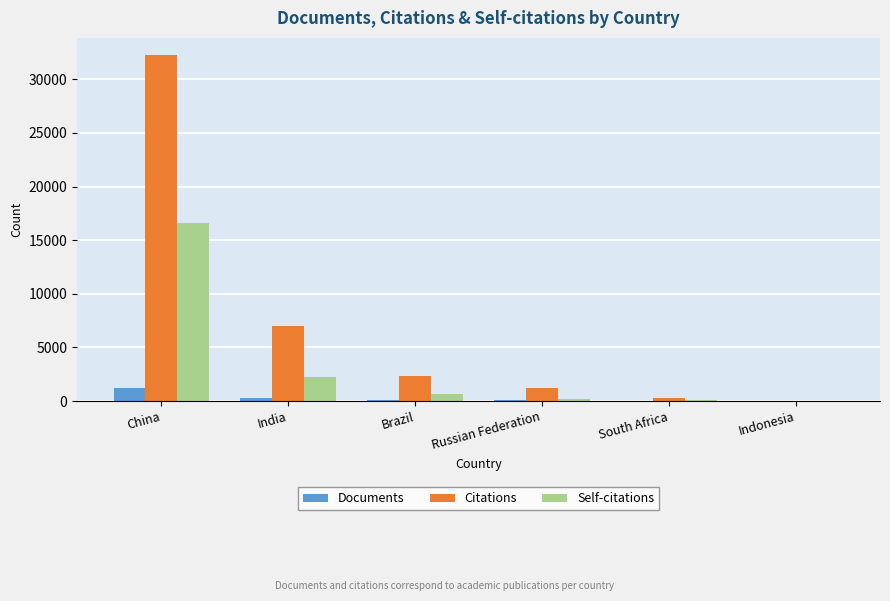

How many groups of bars are there?

6